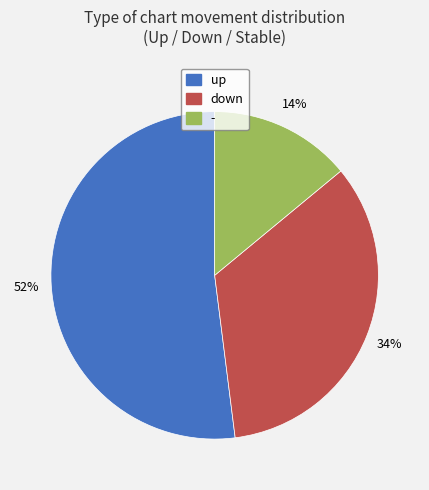

To the nearest percent, what is the difference between the up and down slice percentages?

18%